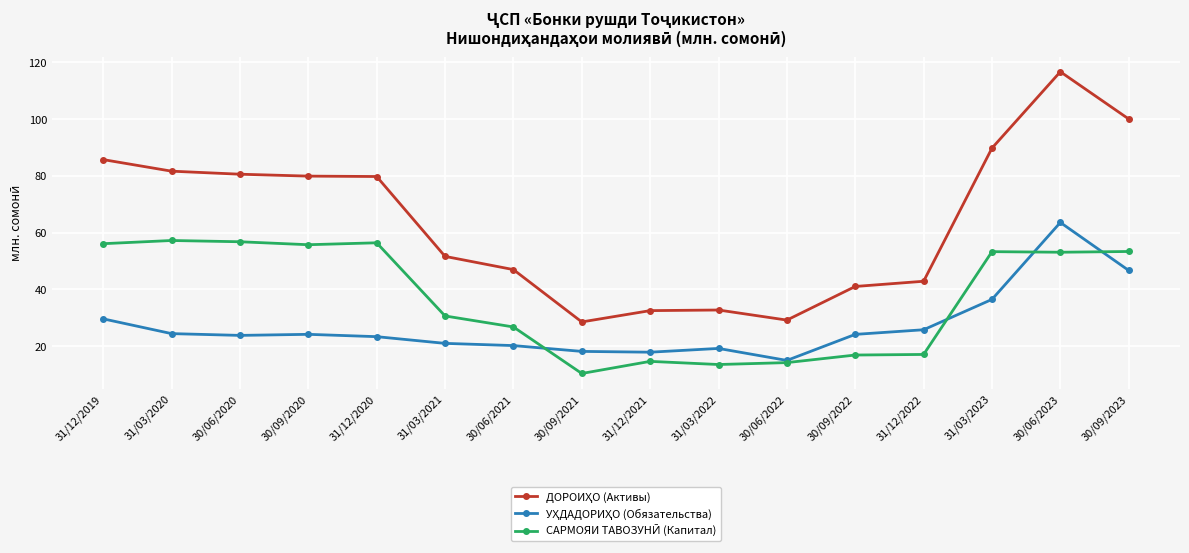

What is the total value across all series at 30/09/2020?

159.8